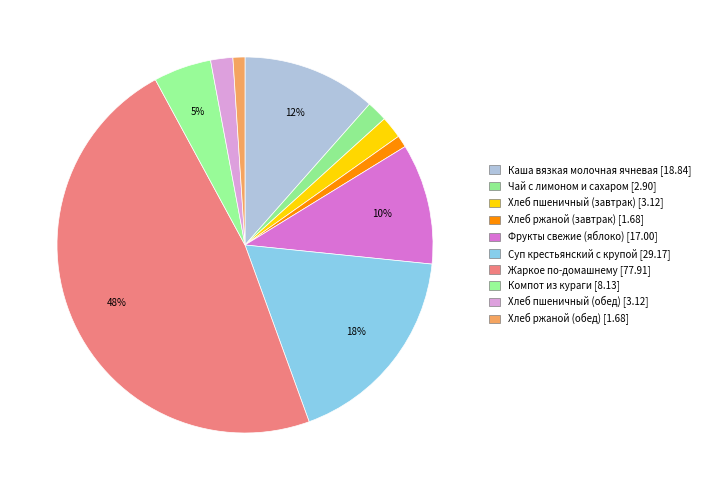

Which slice is the largest?

Жаркое по-домашнему